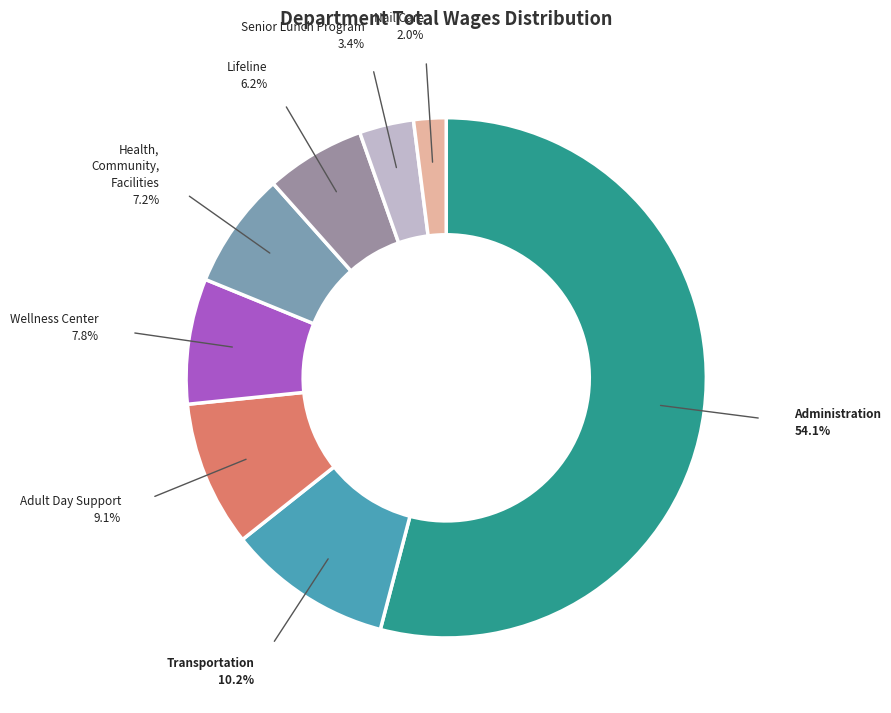

What is the majority slice?

Administration